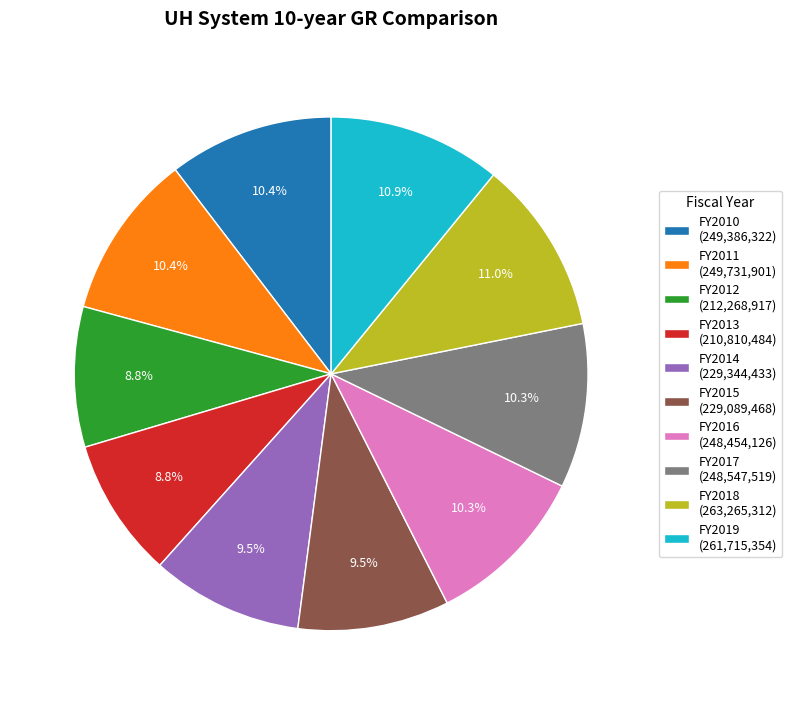

How many segments does this pie chart have?

10